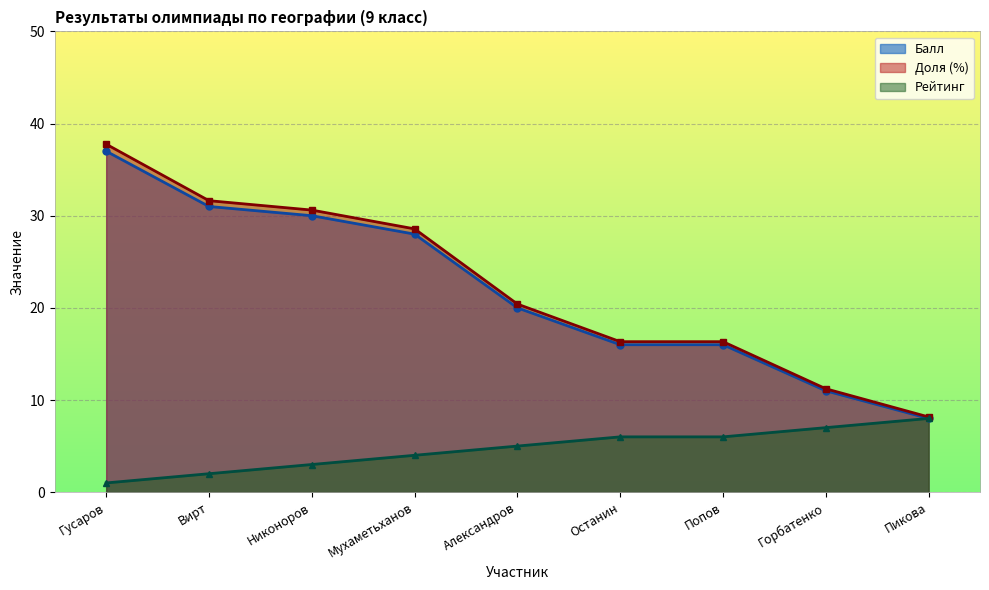

Does the chart display data point markers on the line(s)?

Yes